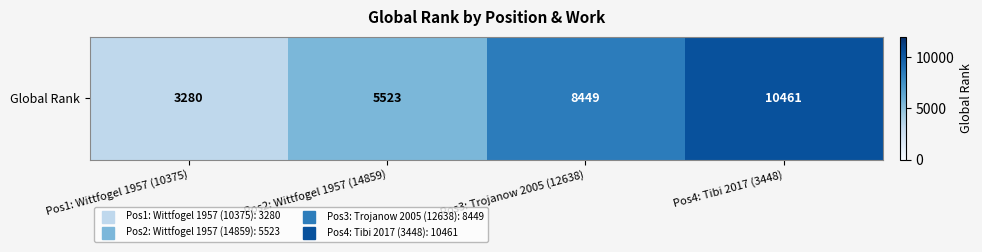

List the labels in order of value, largest first.

Pos4: Tibi 2017 (3448), Pos3: Trojanow 2005 (12638), Pos2: Wittfogel 1957 (14859), Pos1: Wittfogel 1957 (10375)